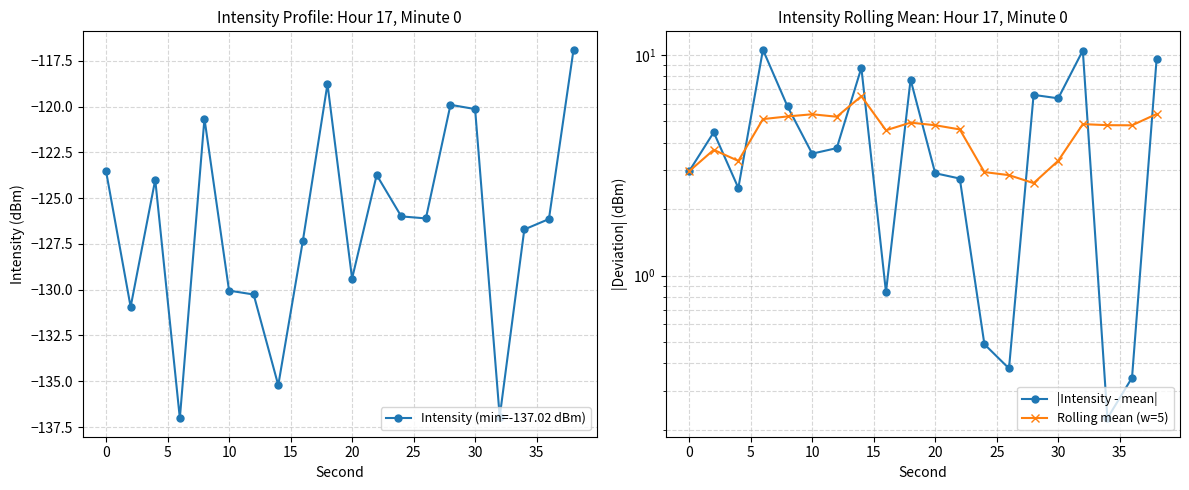

How many values in the Rolling mean (w=5) series are below 4?

7